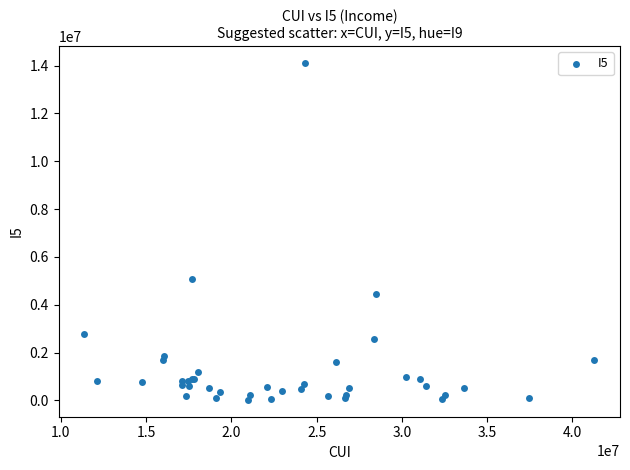

What Y value in the scatter plot is closest to 7067074?

5082607